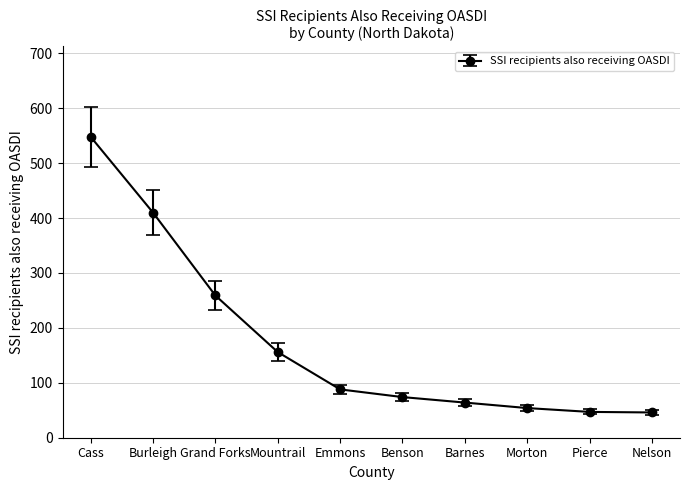

Is it true that the value at Nelson is 15?

False